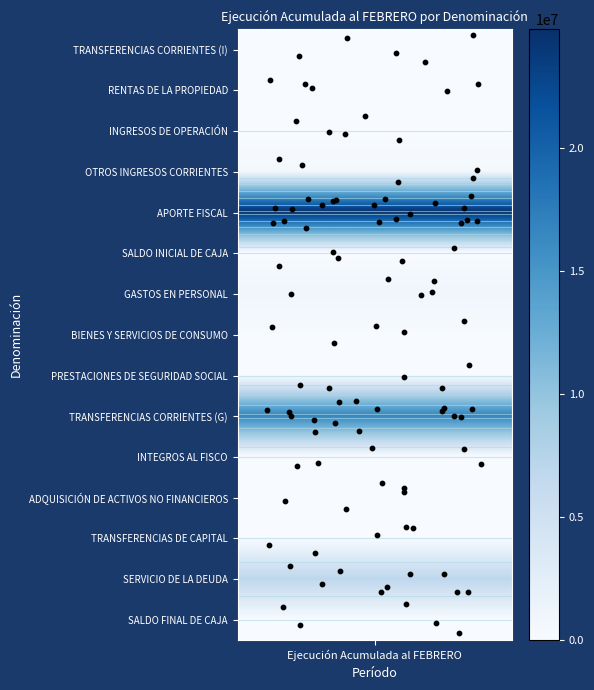

What is the difference between the maximum and second lowest values?

0.6